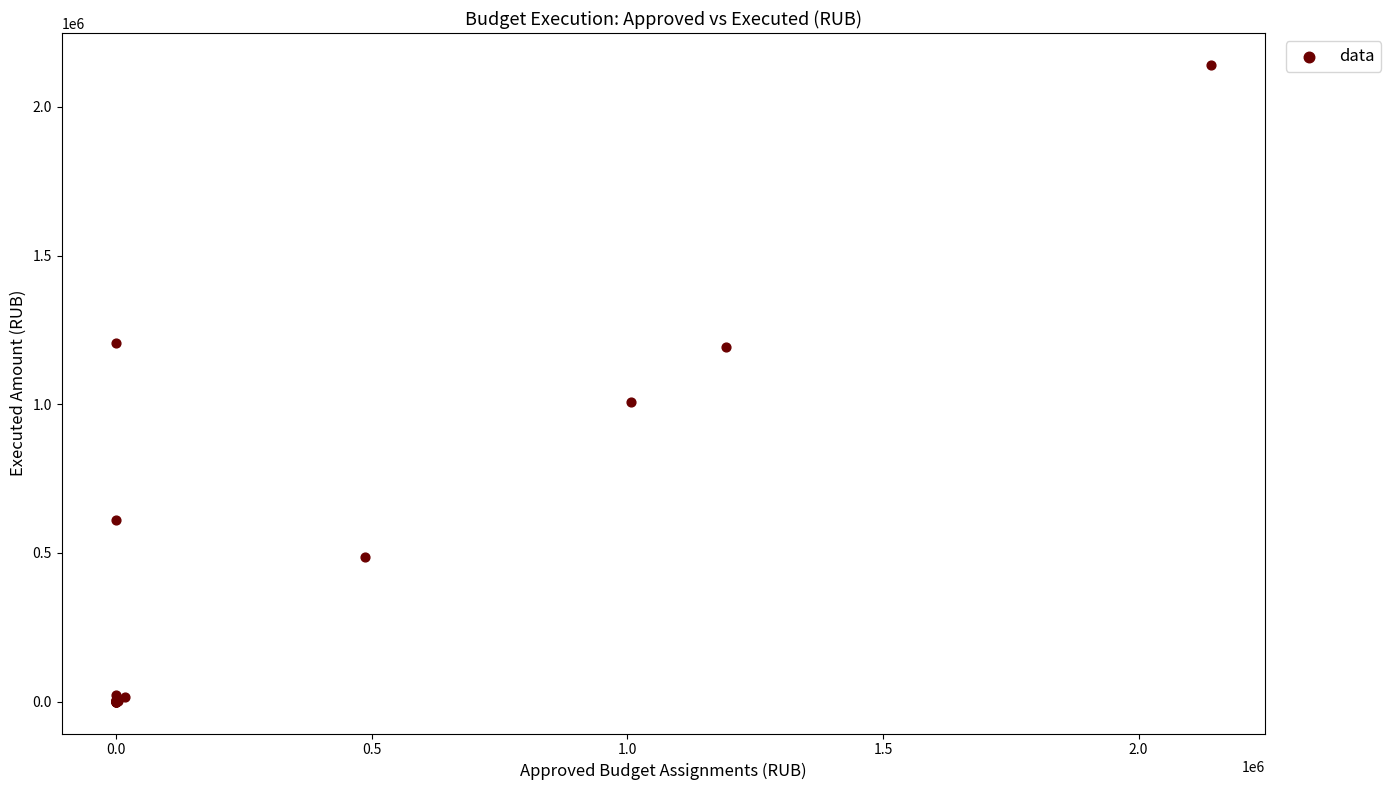

What Y value in the scatter plot is closest to 1070503?

1007000.0